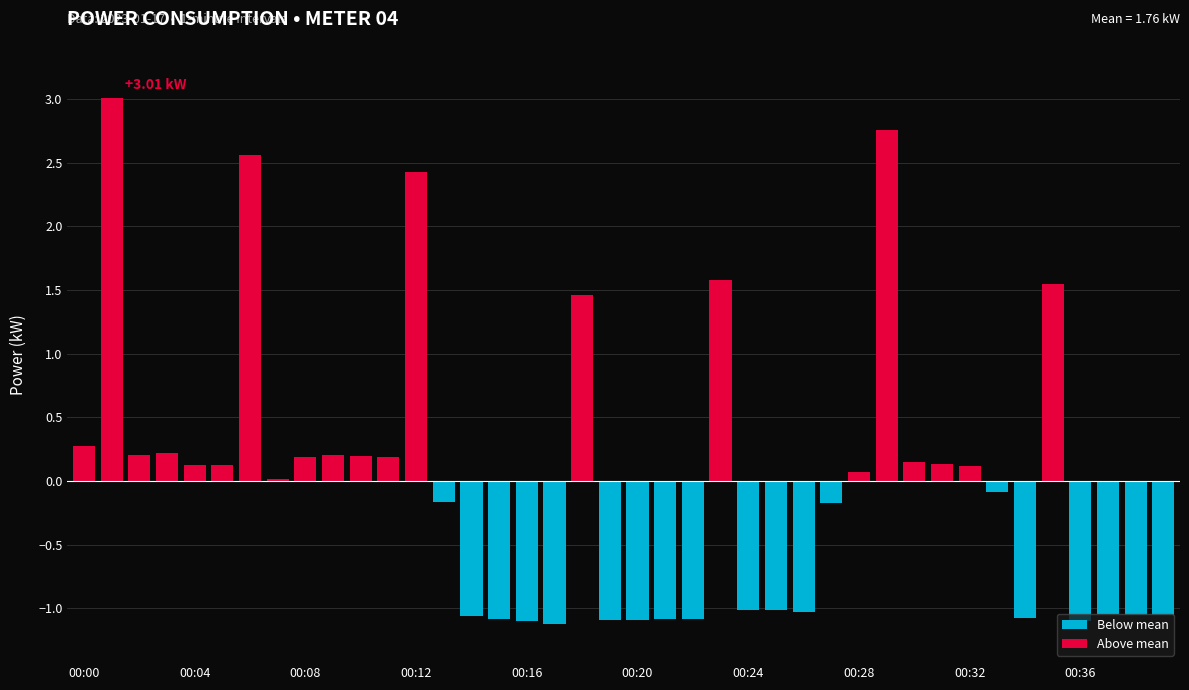

What is the difference between the maximum and minimum values?

4.1